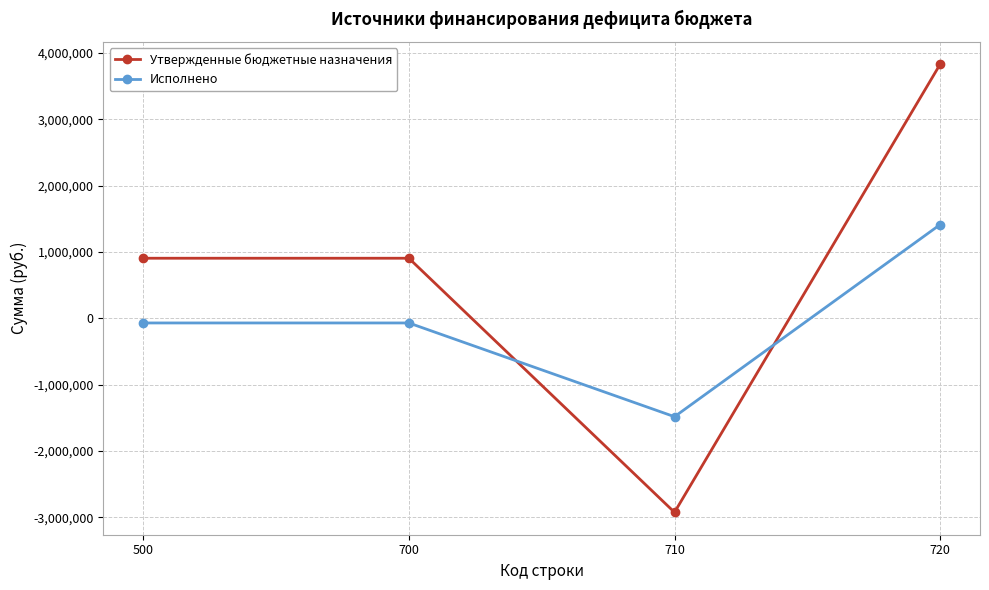

Between 500 and 710, which series saw the biggest shift?

Утвержденные бюджетные назначения